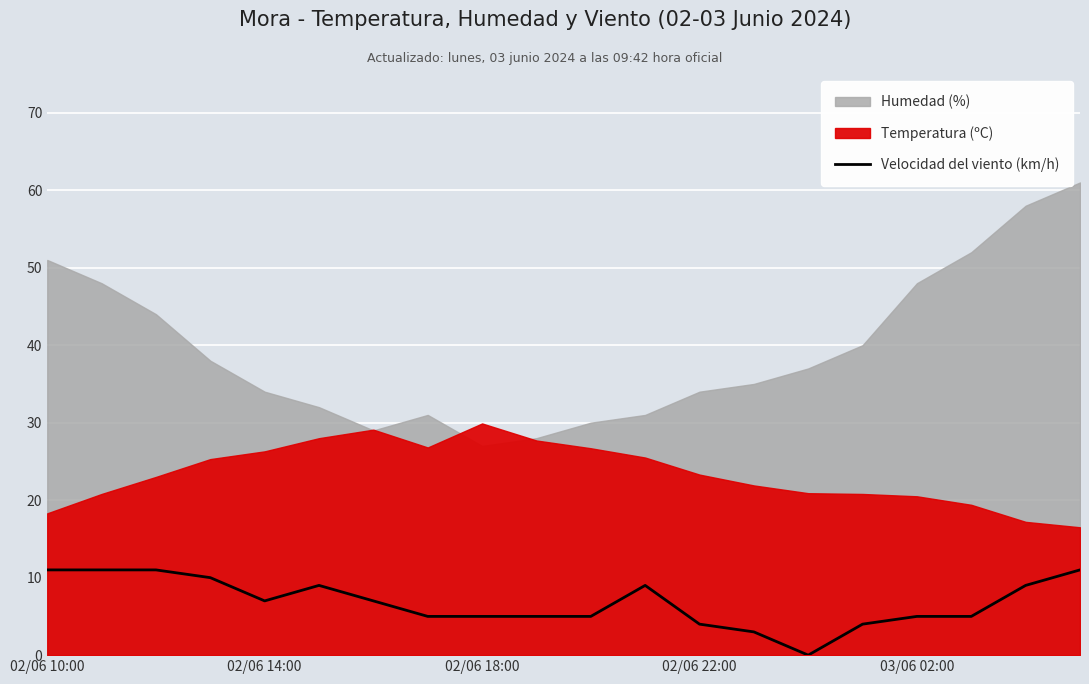

Is it true that Velocidad del viento (km/h) equals 15 at 02/06 10:00?

False